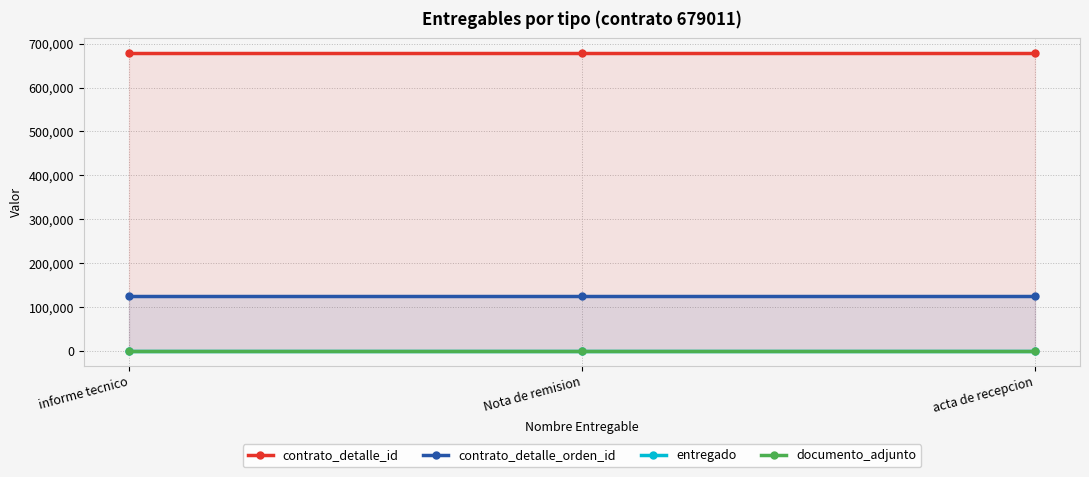

Read the entregado value at Nota de remision.

1